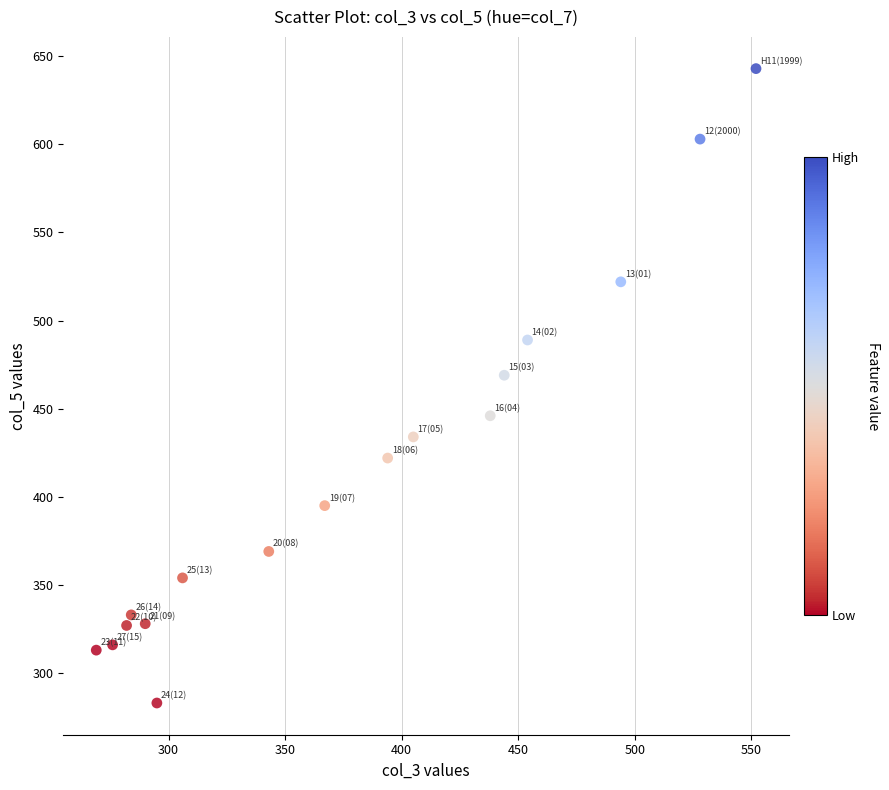

What is the range of X values (max minus min)?

283